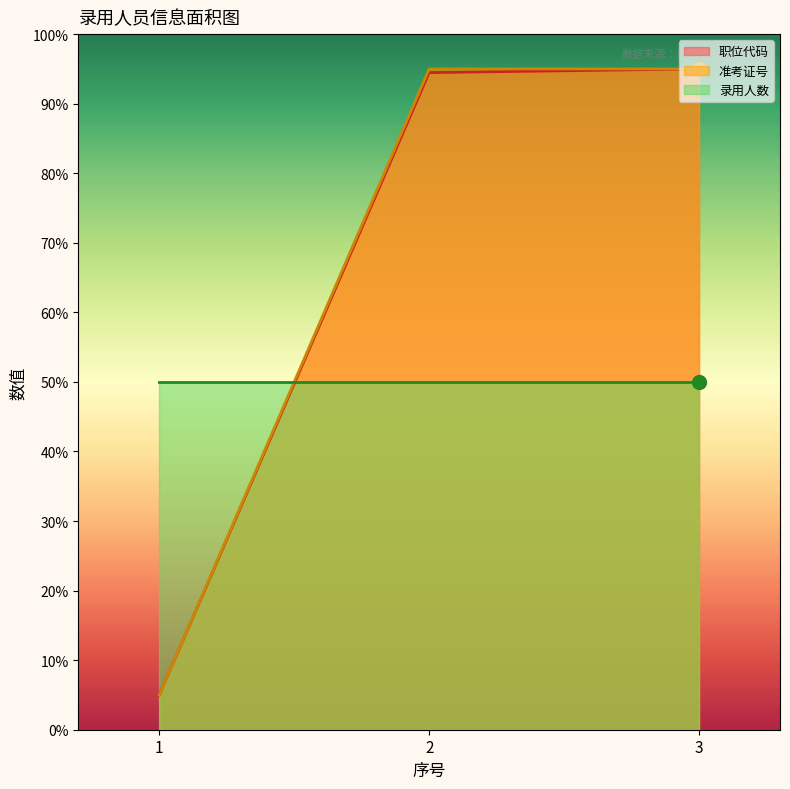

At which label does 职位代码 reach its peak?

3